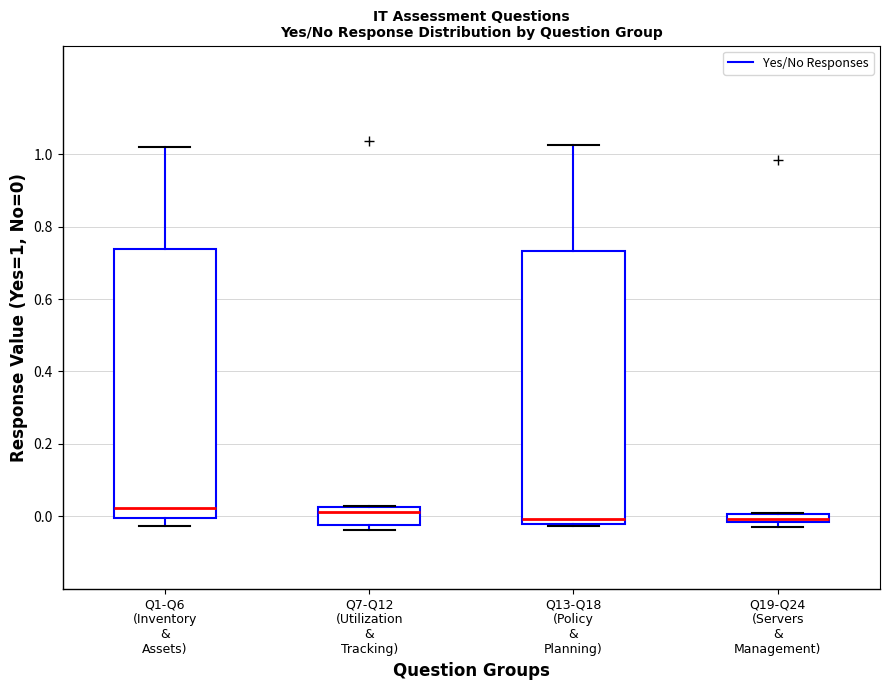

Where is the lower edge of the box for Q13-Q18 (Policy & Planning) on the y-axis? The values are not printed on the chart, so give them approximately, as read against the axis.

-0.02